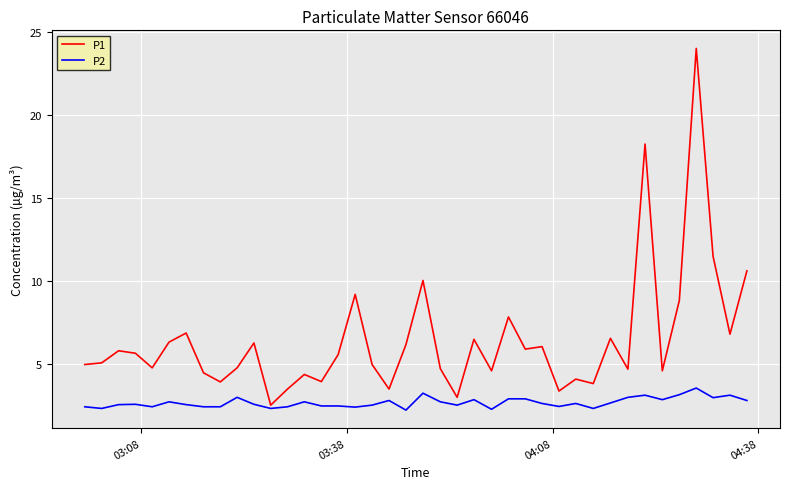

What is the minimum value shown in the chart?

2.2